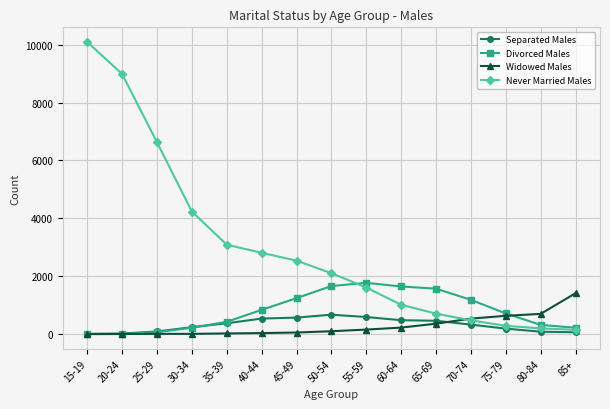

True or false: Never Married Males has more than 1 points higher than both neighbors.

False